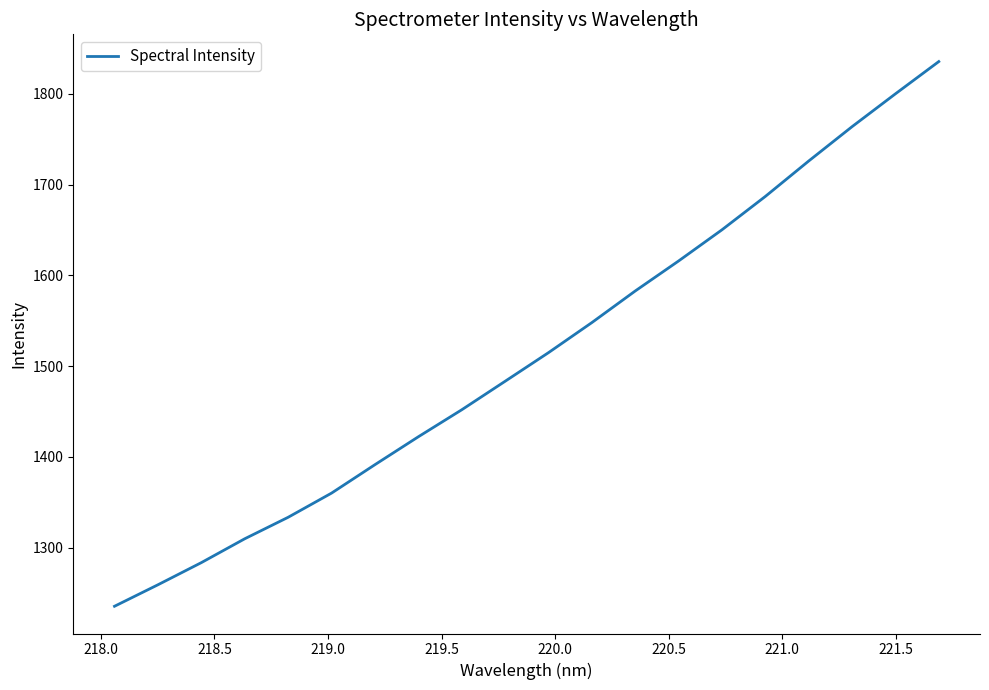

What is the difference between the maximum and minimum values?

600.2